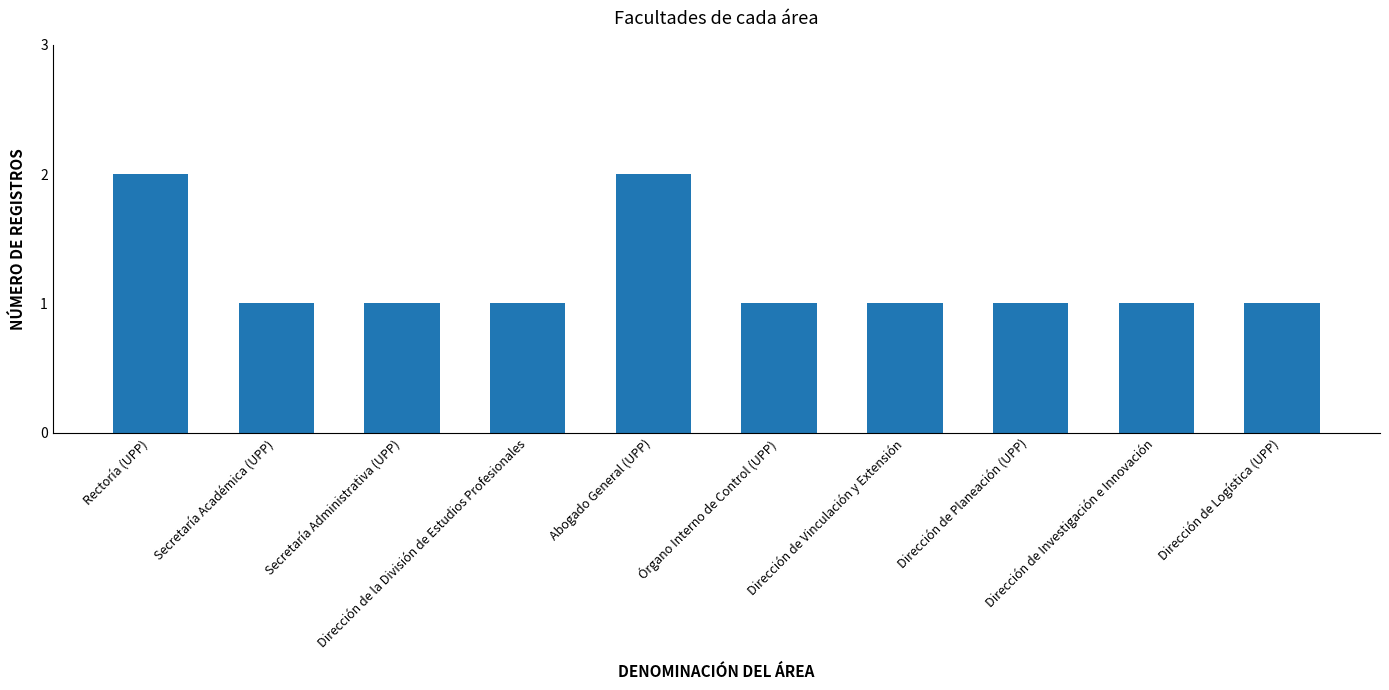

What is the label of the 8th bar from the left?

Dirección de Planeación (UPP)